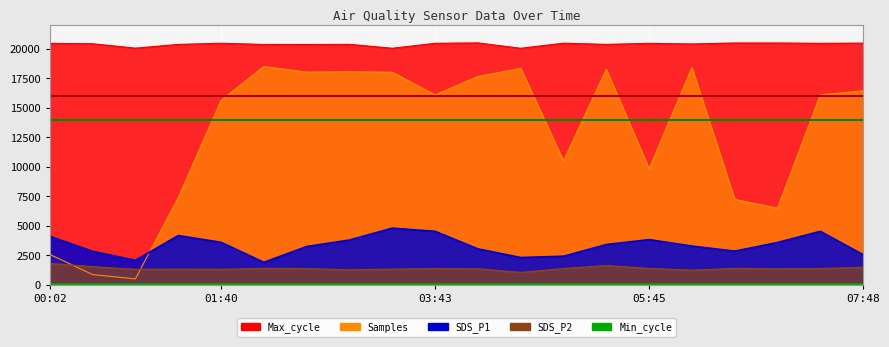

Which has a higher value, 02:54 or 06:34?

02:54